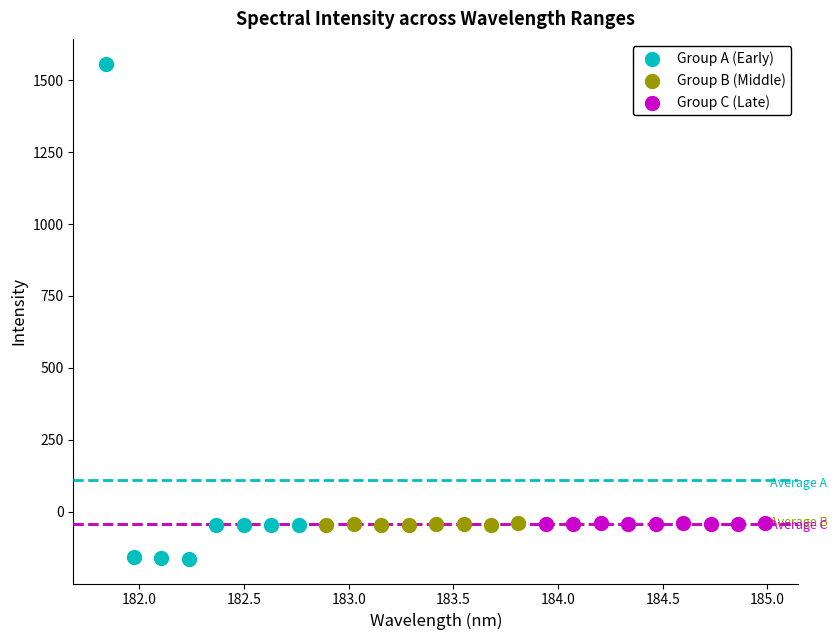

Which series reaches the maximum Y coordinate?

Group A (Early)